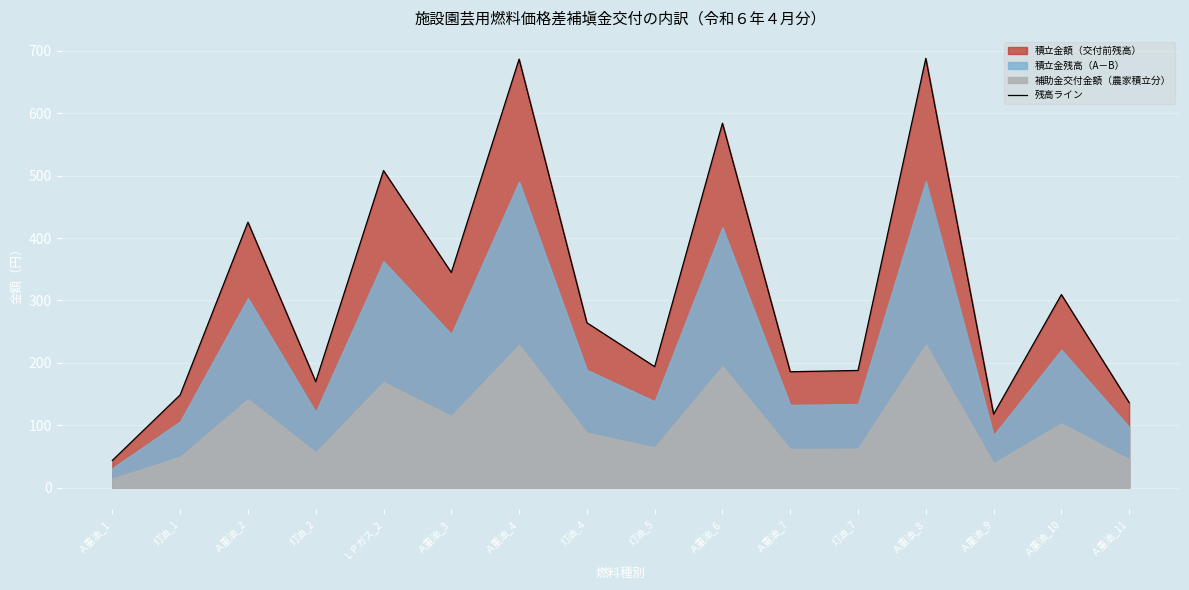

What is the smallest value displayed?

43.8